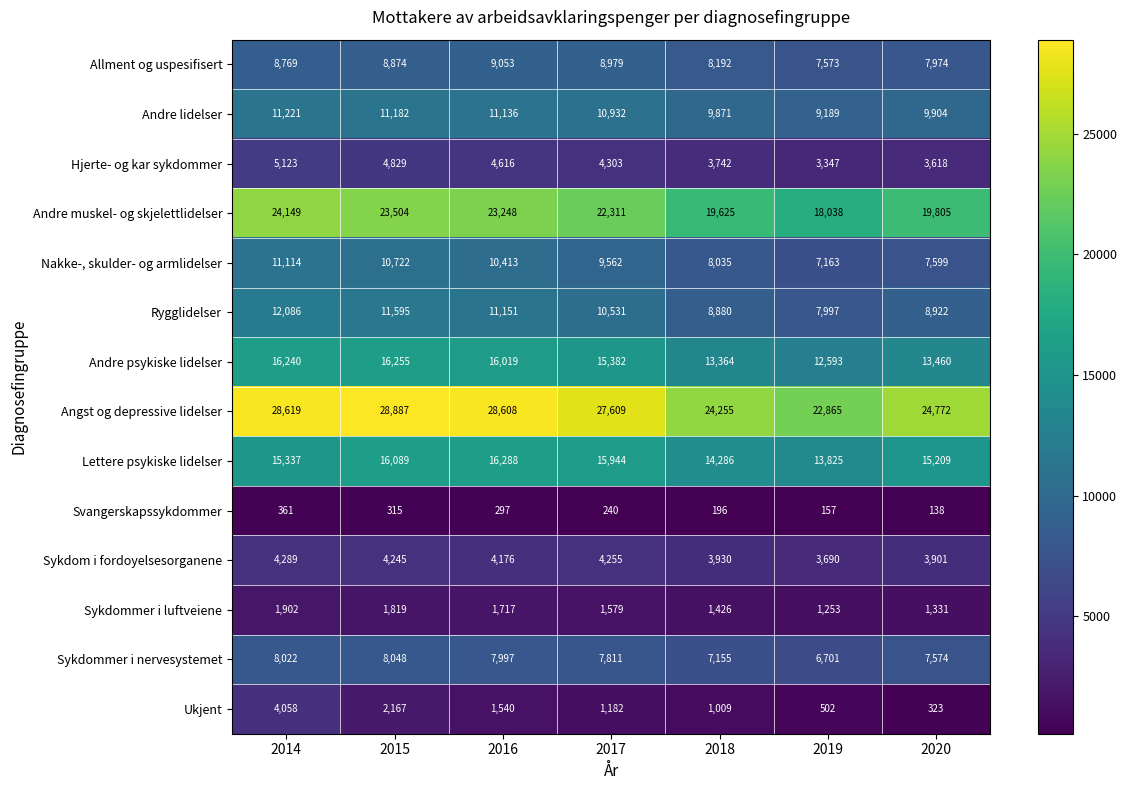

Which category has the highest value across all series?

2015